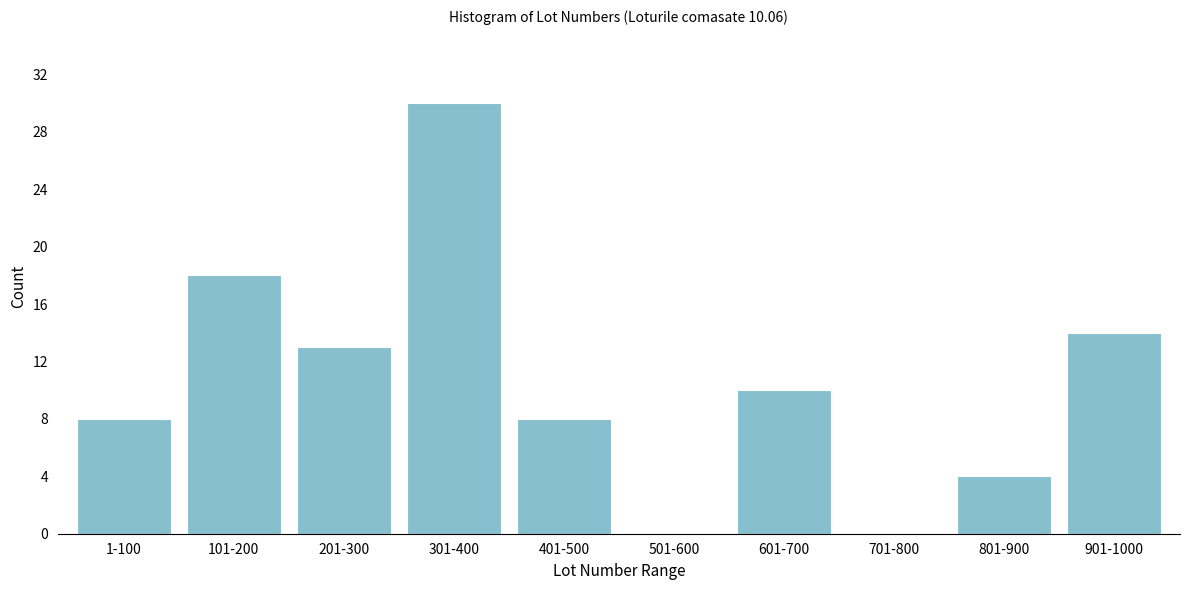

Reading left to right, list all the values displayed in this chart.

1-100=8	101-200=18	201-300=13	301-400=30	401-500=8	501-600=0	601-700=10	701-800=0	801-900=4	901-1000=14